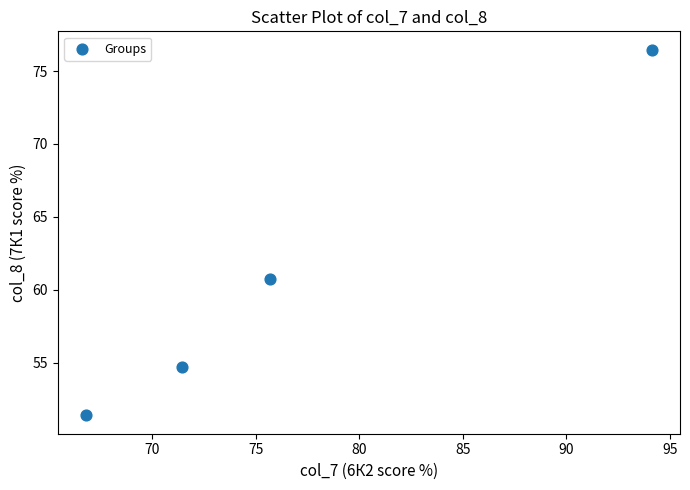

What is the average X value?

77.0